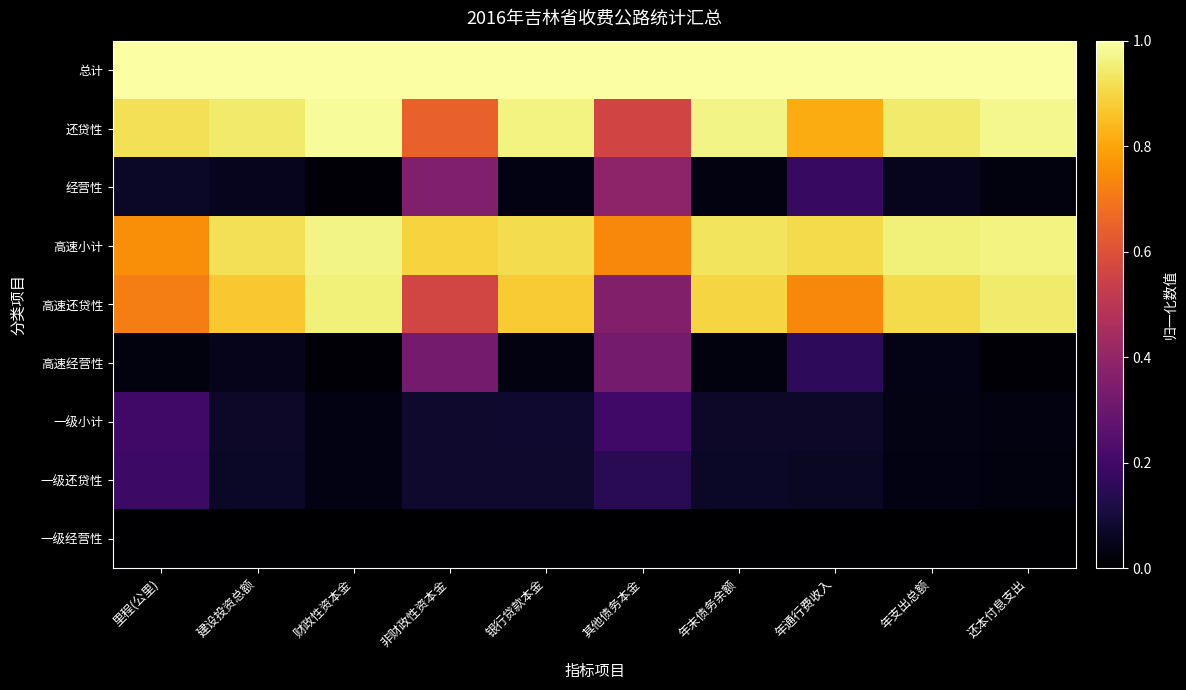

Which series changed the most between 非财政性资本金 and 银行贷款本金?

经营性